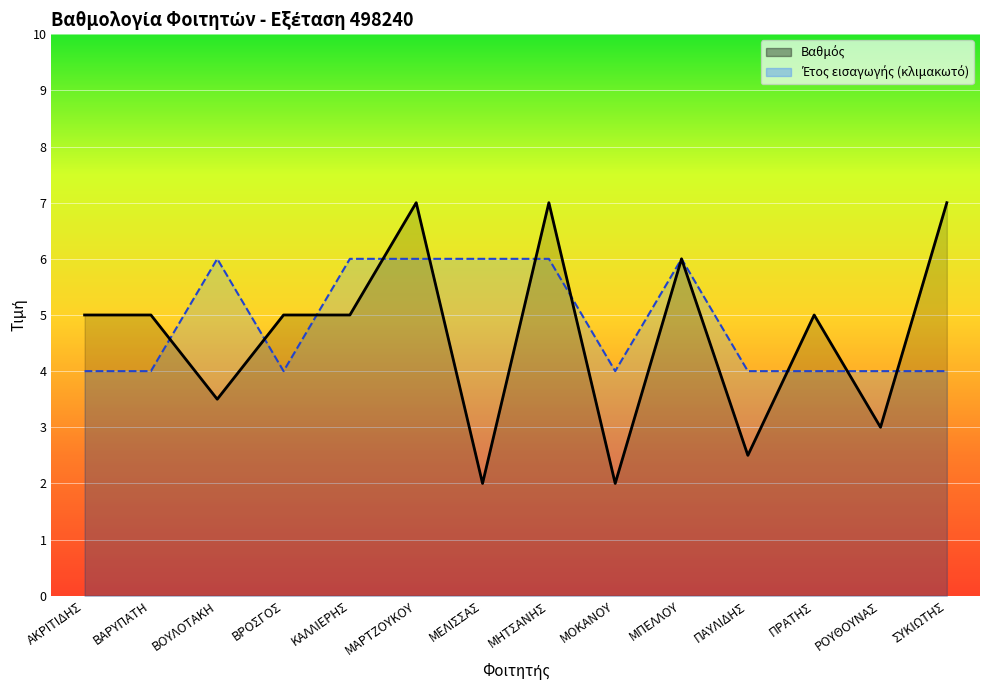

Read the Έτος εισαγωγής (κωδ.) value at ΒΡΟΣΓΟΣ.

4.0